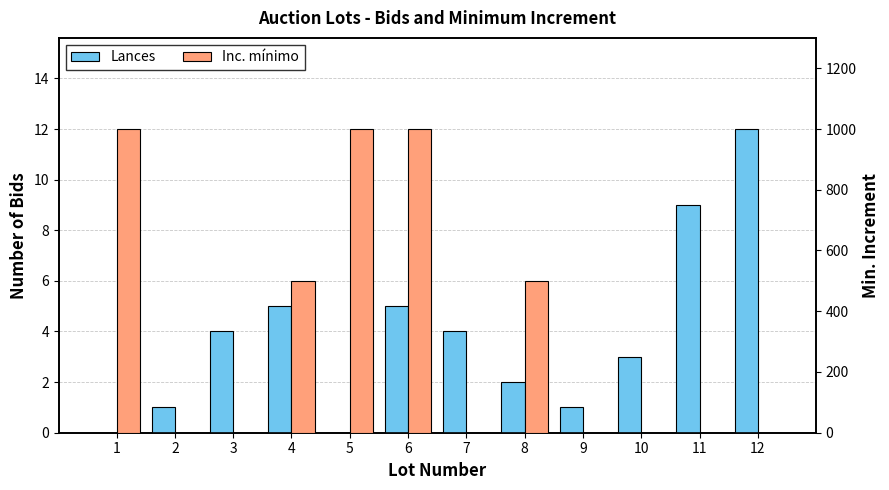

Which series has the widest spread of values?

Inc. mínimo